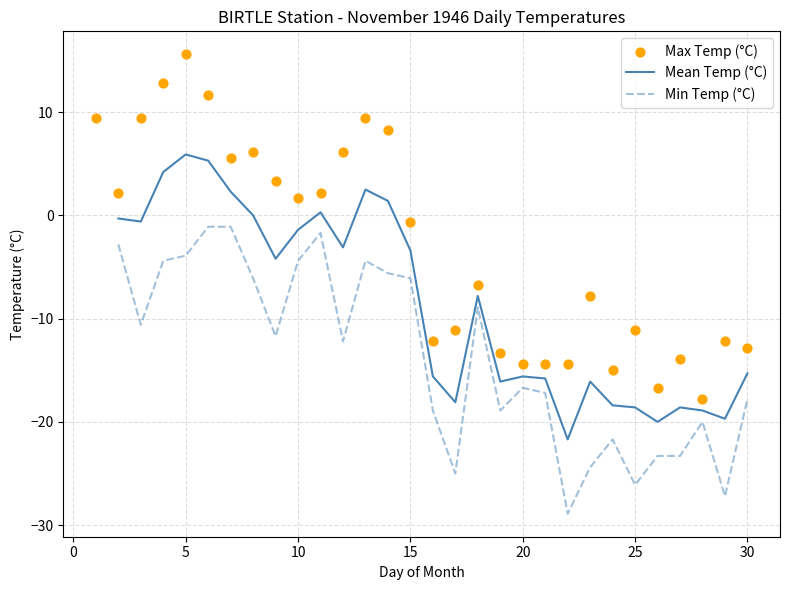

At how many categories does at least one series exceed 1?

14